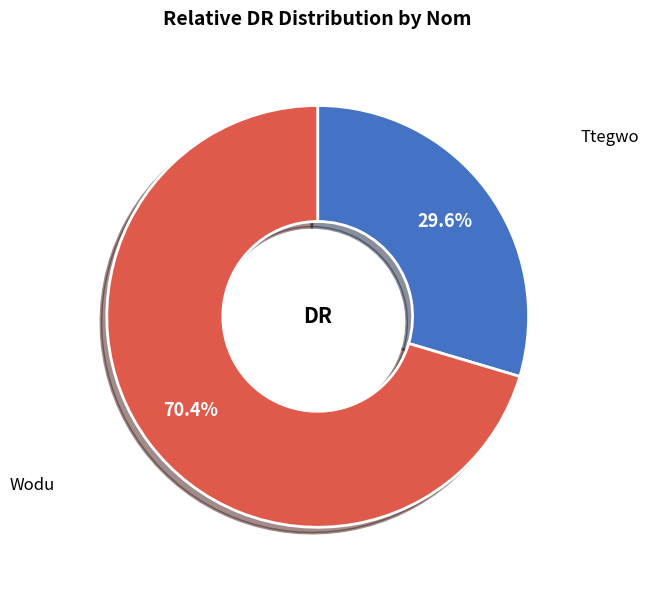

Count the number of slices in the pie.

2